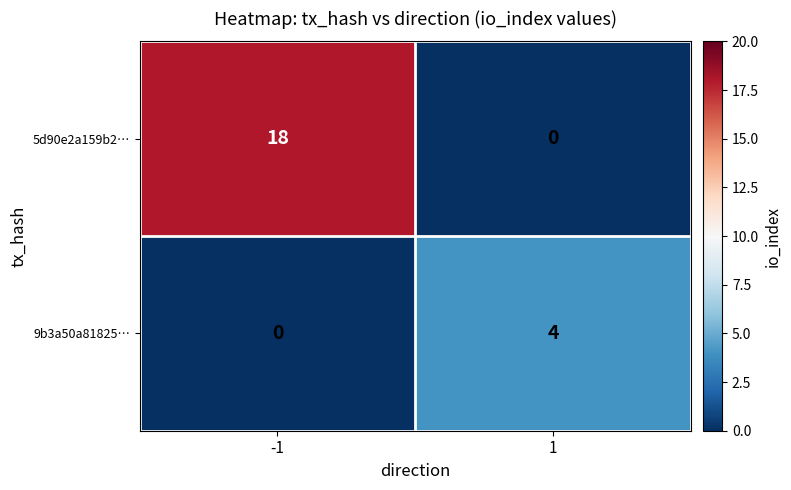

Between -1 and 1, which series saw the biggest shift?

5d90e2a159b2…